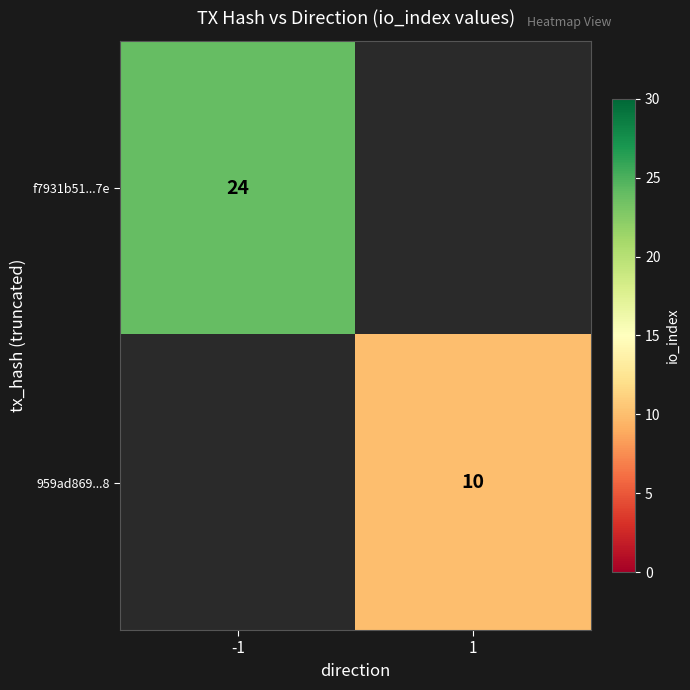

What is the maximum value shown in the chart?

24.0